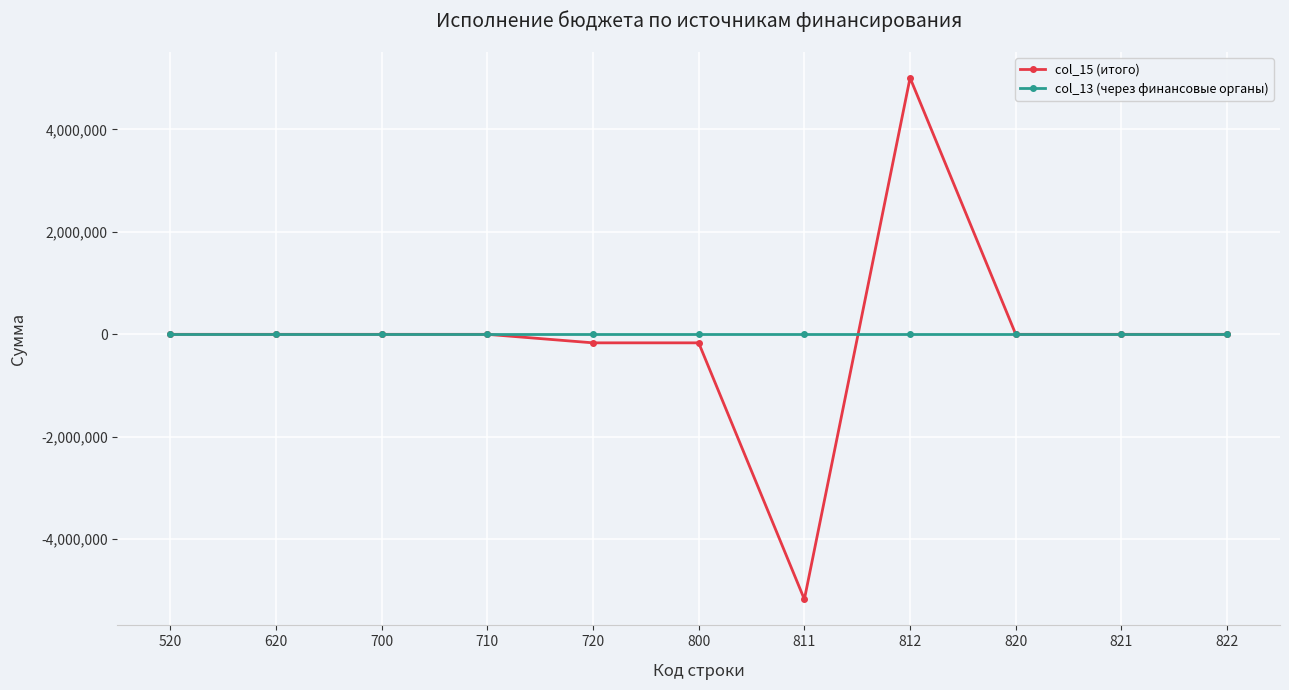

At which category is the sum across all series the highest?

812